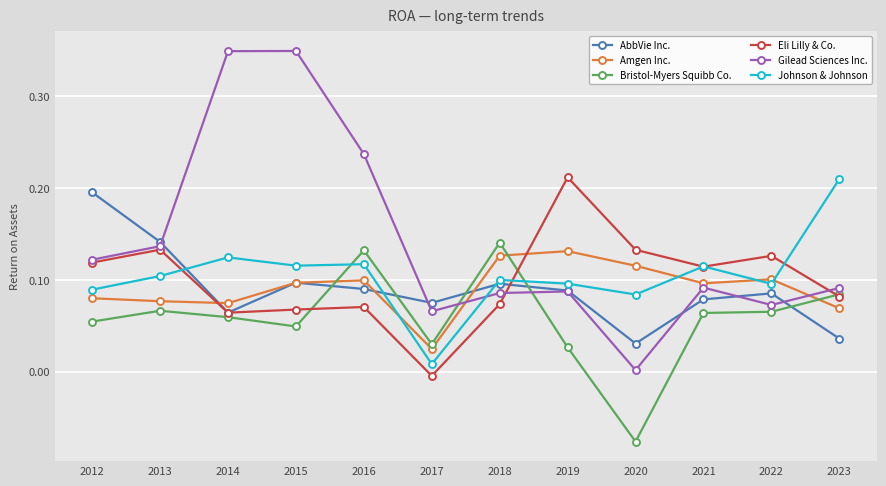

At which label does Gilead Sciences Inc. reach its minimum?

2020